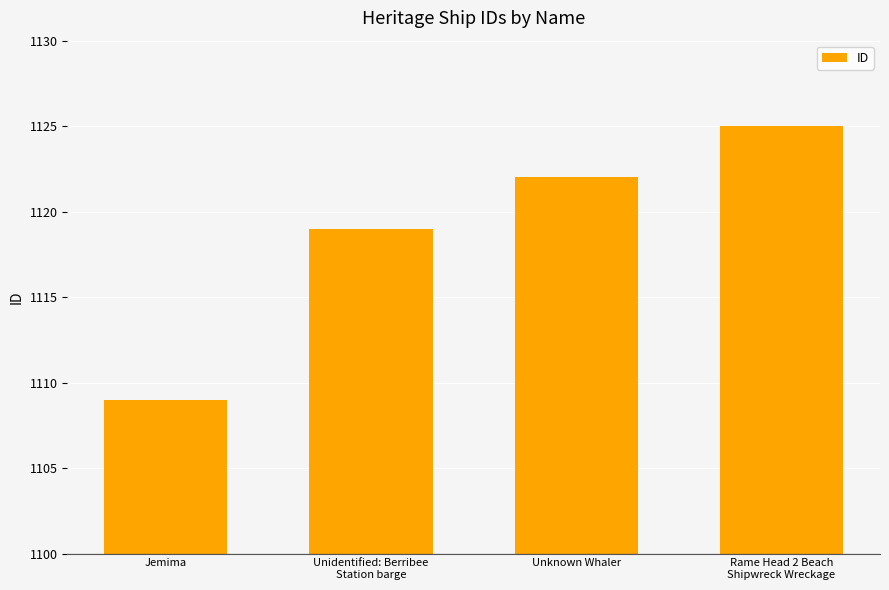

What is the change in value from Jemima to Unknown Whaler?

+13